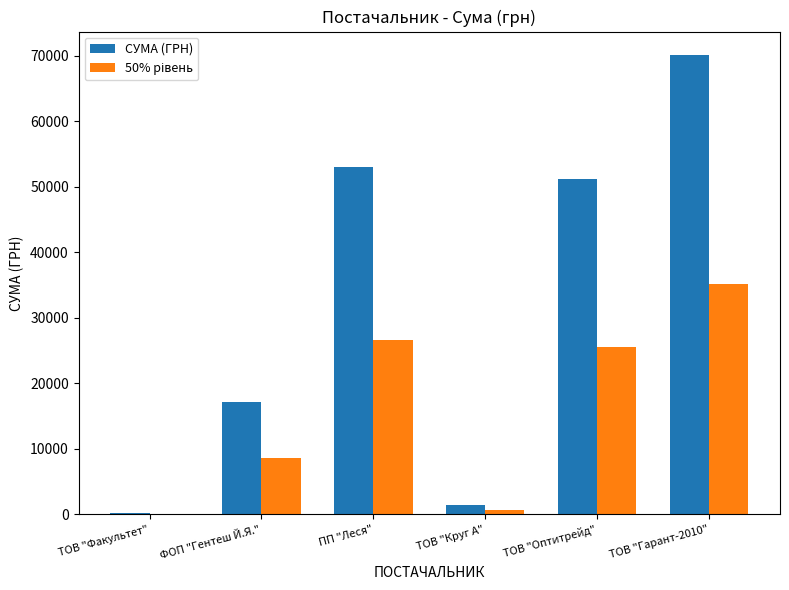

The СУМА (ГРН) series shows 17172.5 at ФОП "Гентеш Й.Я.". True or false?

True